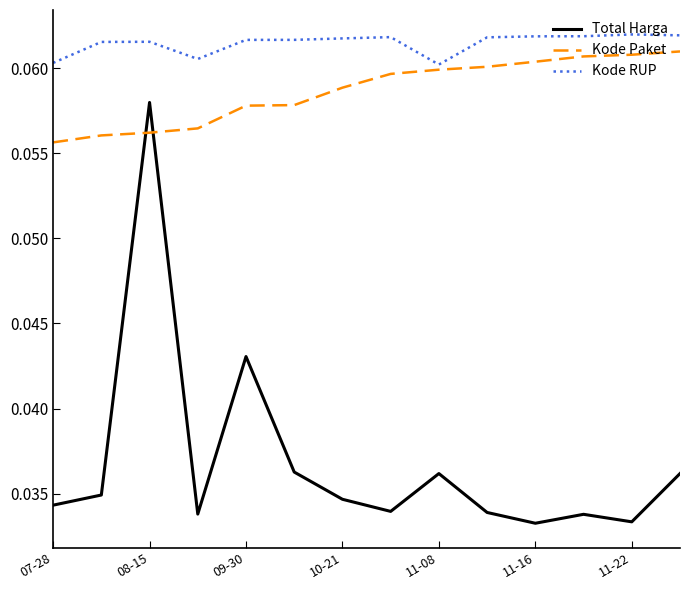

Which series has the widest spread of values?

Total Harga